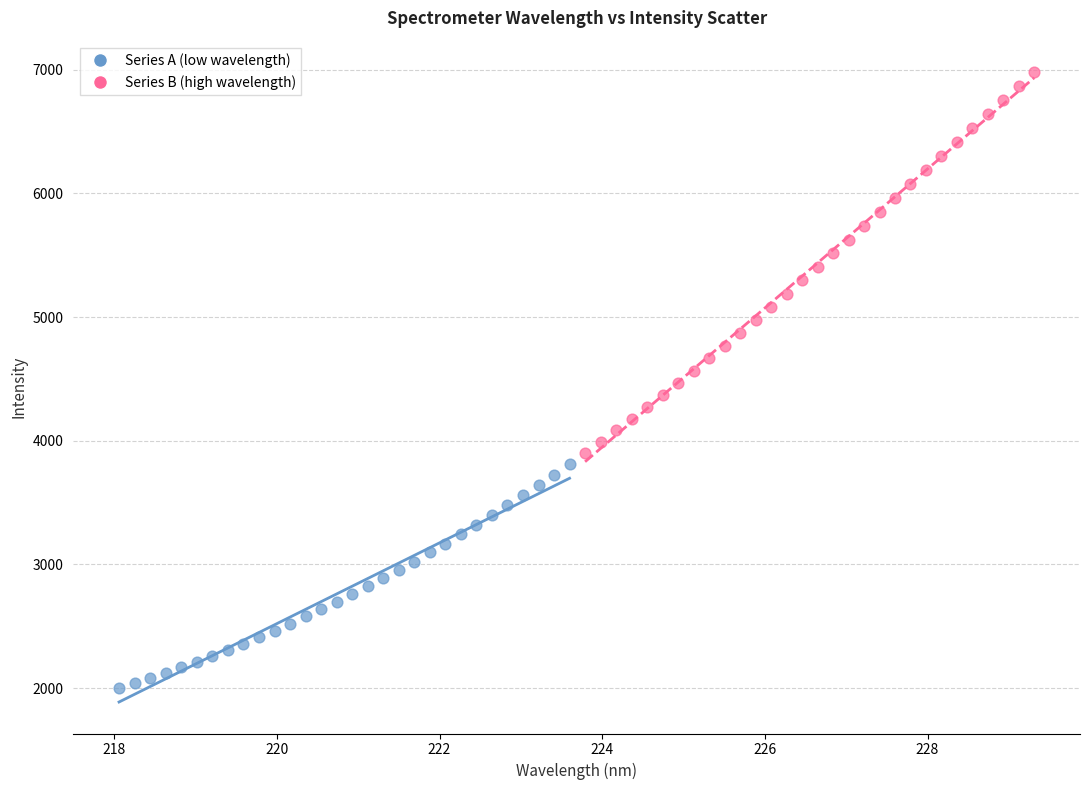

Which series has the largest Y range (max minus min)?

Series B (high wavelength)